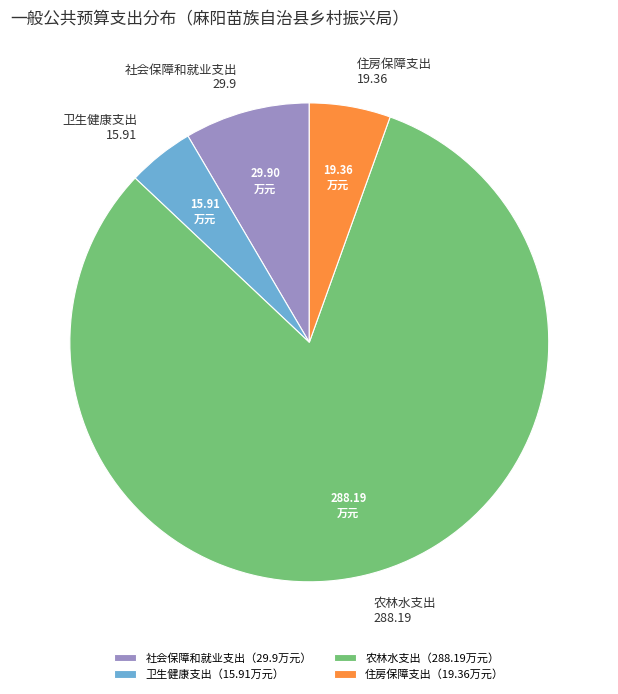

What is the ratio of the value at 住房保障支出（19.36万元） to the value at 社会保障和就业支出（29.9万元）?

0.6